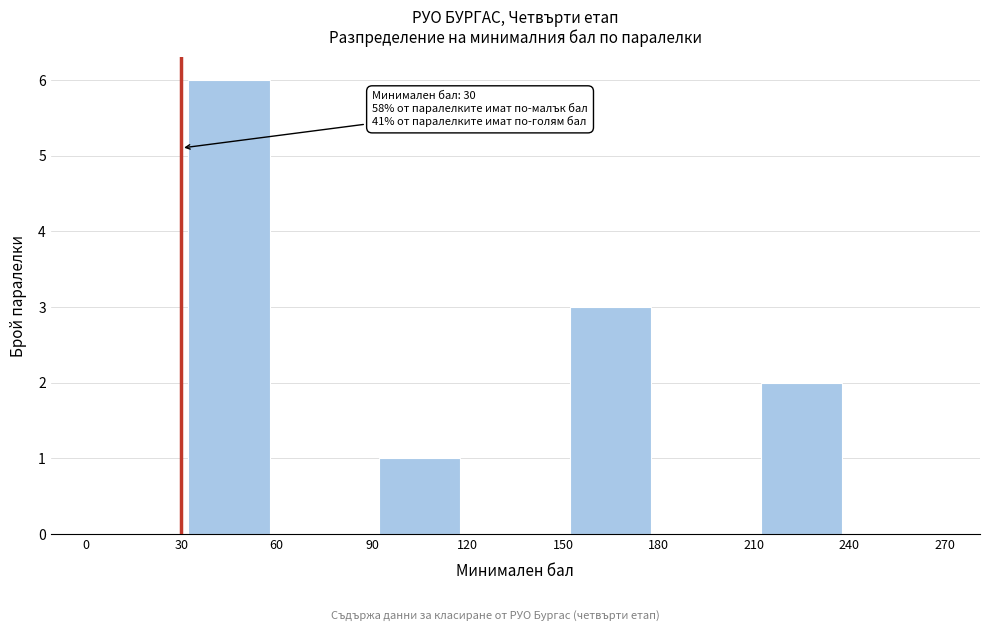

Over which range of the x-axis is the bar tallest?

30 to 60